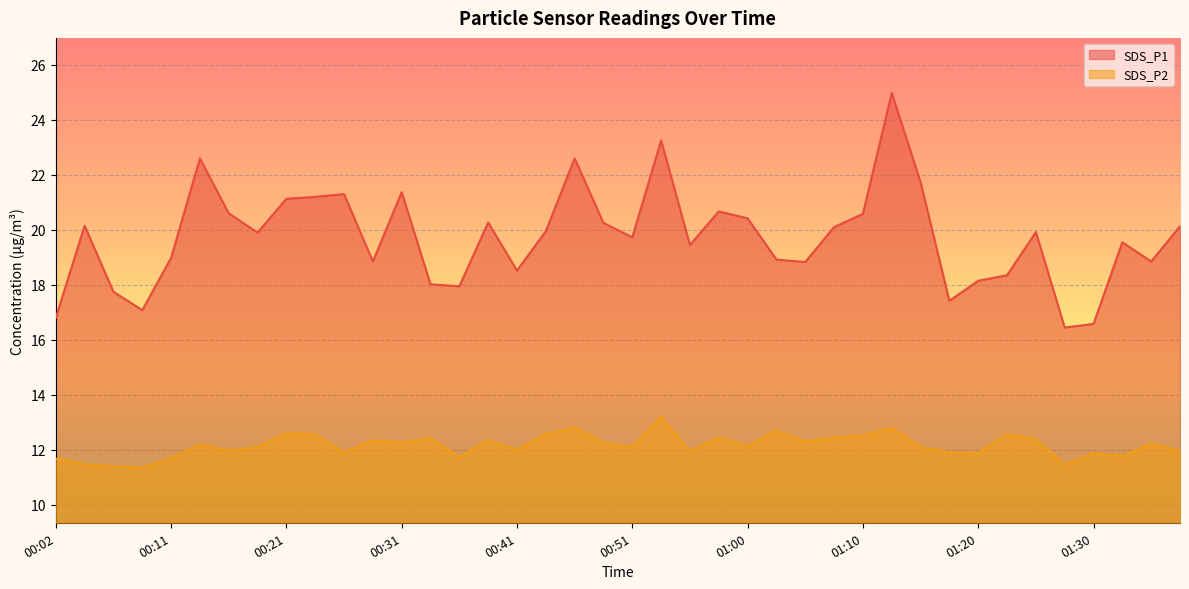

True or false: SDS_P2 has a value of 16.1 at 01:15.

False